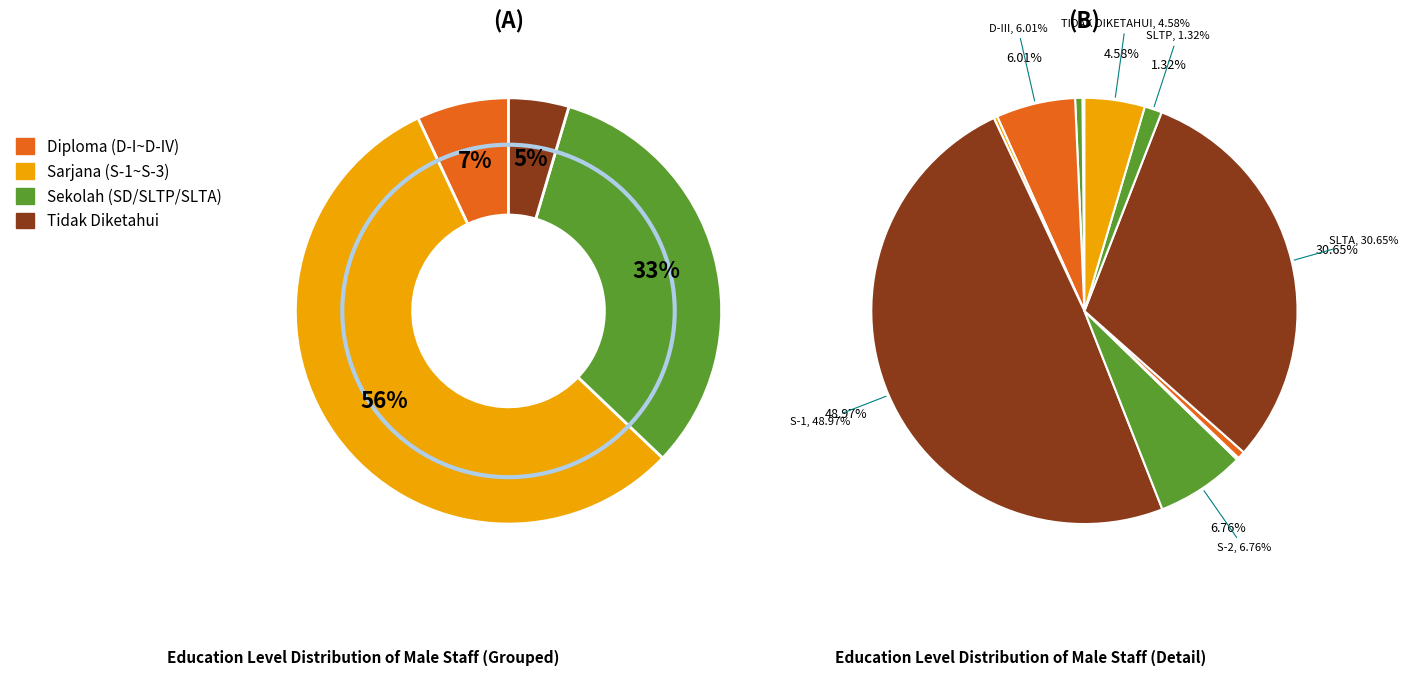

To the nearest percent, what is the combined percentage of S-3 and S-1?

49%